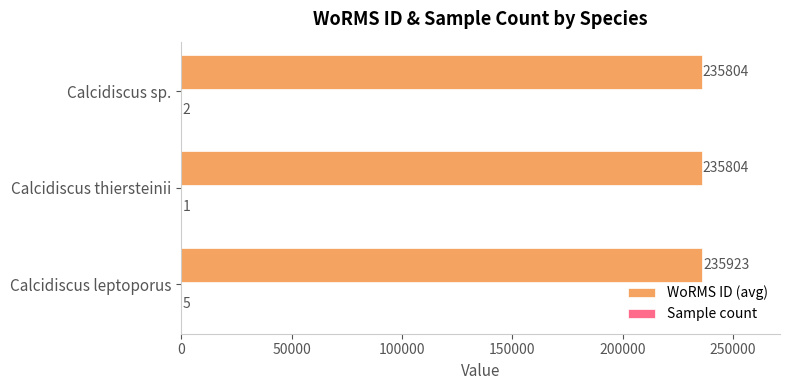

True or false: WoRMS ID (avg) has a value of 412539 at Calcidiscus leptoporus.

False